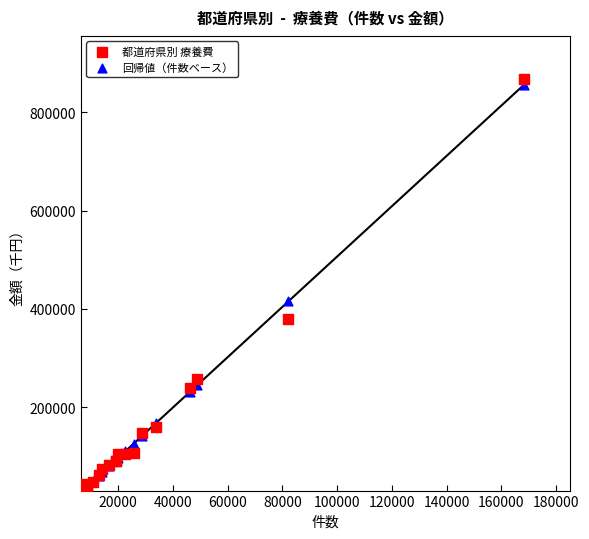

Which series contains the highest Y value?

都道府県別 療養費